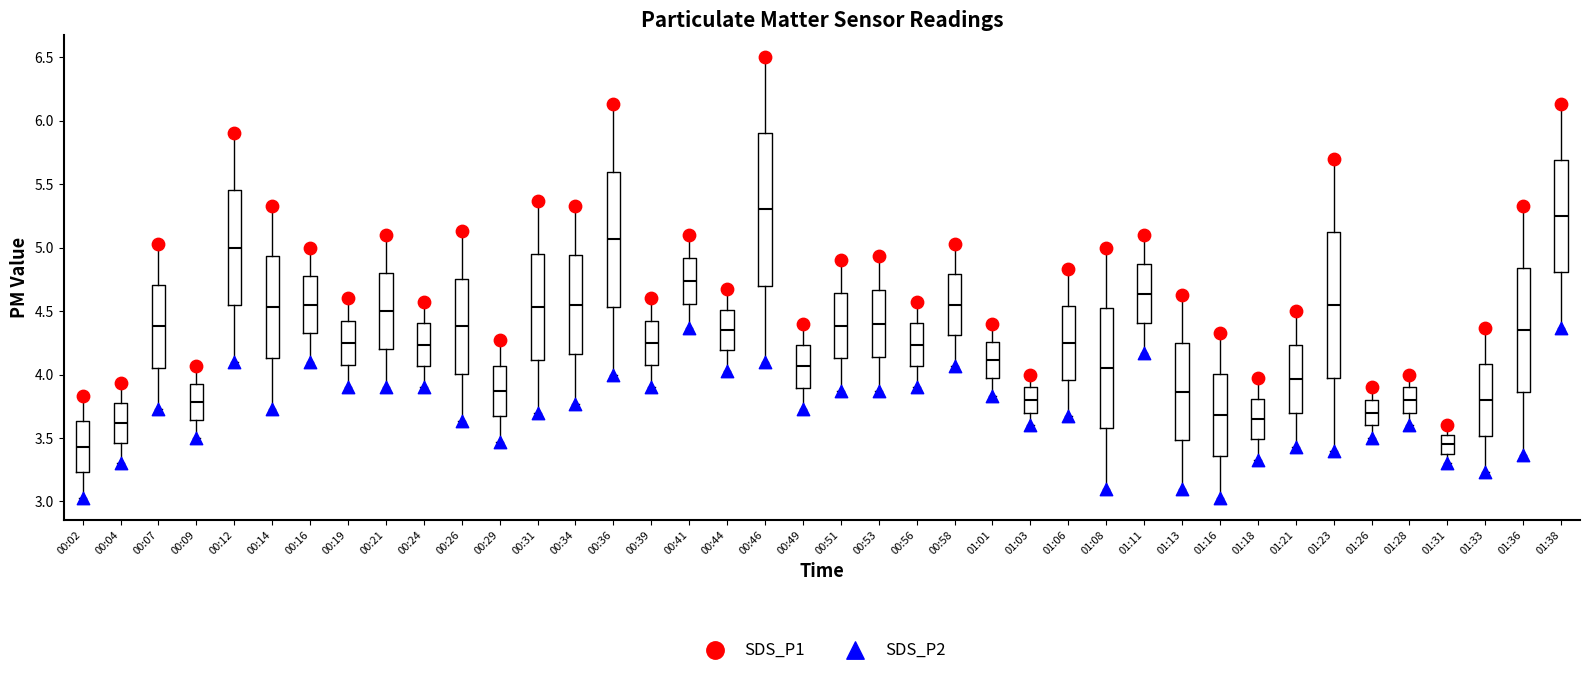

Where does the upper whisker of the box for 00:19 end on the y-axis? The values are not printed on the chart, so give them approximately, as read against the axis.

4.60